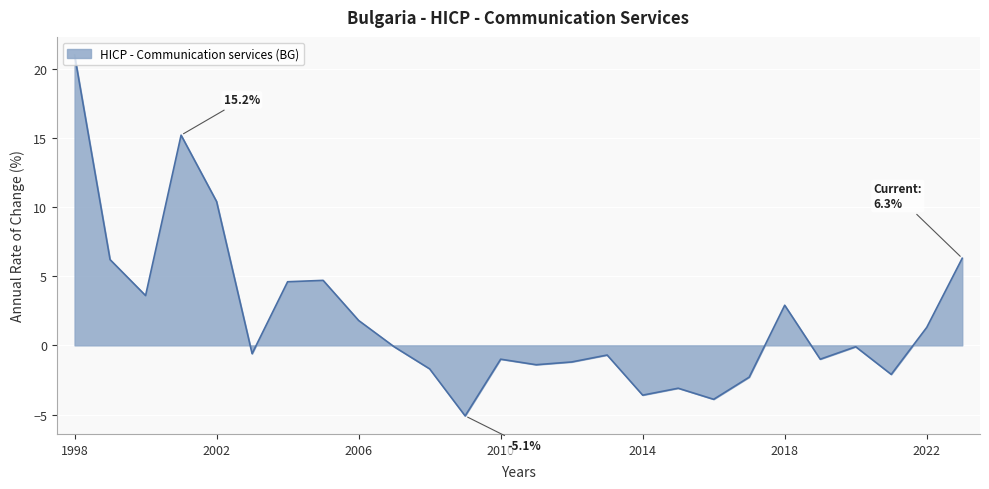

Does the chart display data point markers on the line(s)?

No